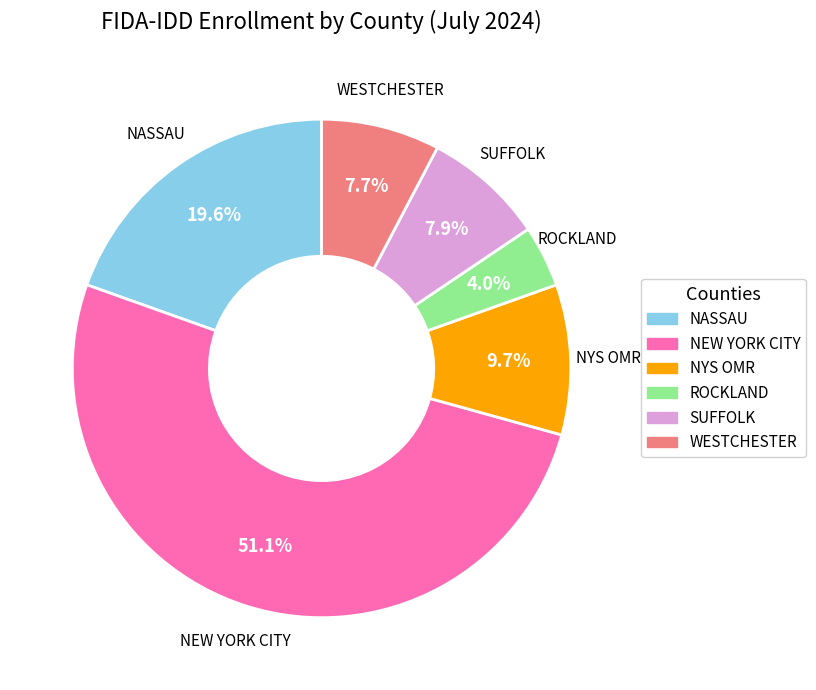

True or false: NASSAU accounts for 33% of the total.

False